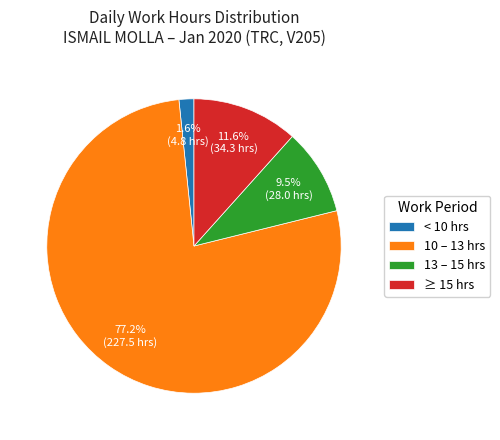

To the nearest percent, what is the difference between the largest and smallest slice percentages?

76%